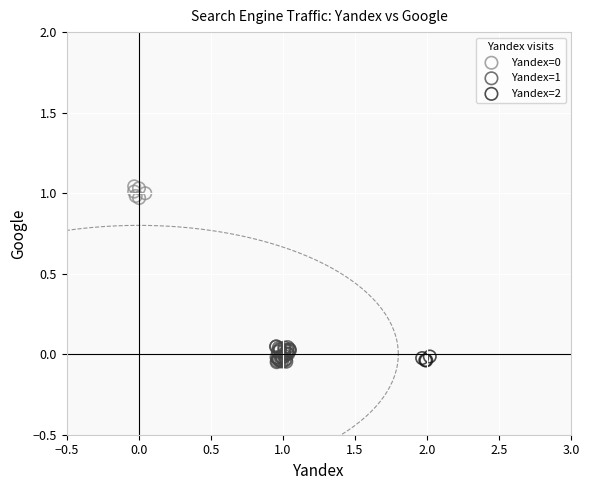

Which series has the widest spread of Y values?

Yandex=1